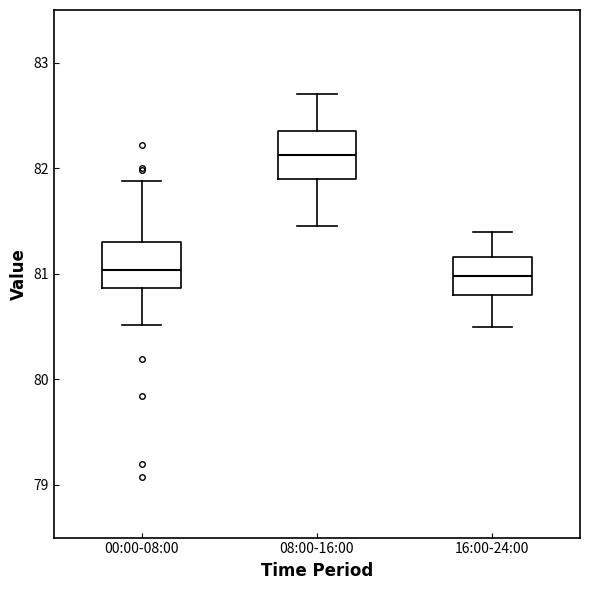

Where is the lower edge of the box for 16:00-24:00 on the y-axis? The values are not printed on the chart, so give them approximately, as read against the axis.

80.8